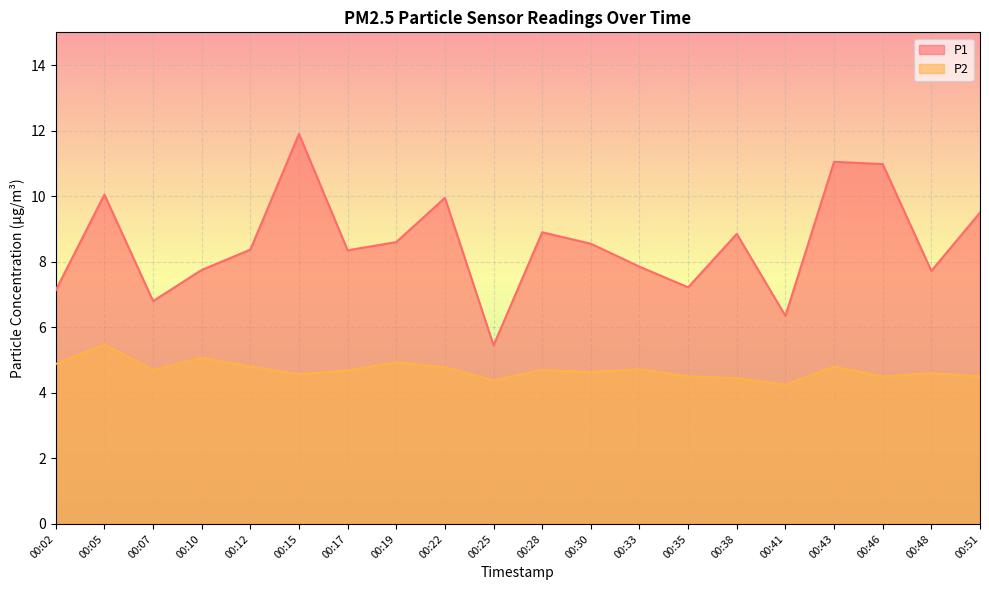

How many lines are shown in the chart?

2